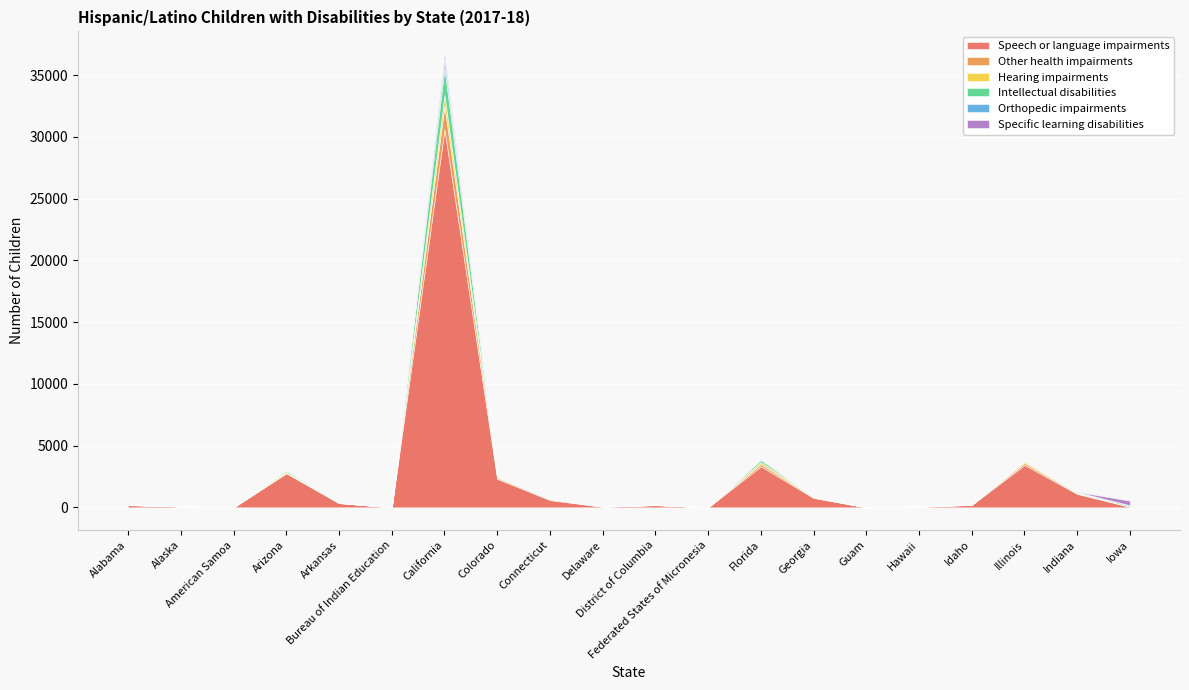

What is the difference between the maximum and second lowest values in the Speech or language impairments series?

30618